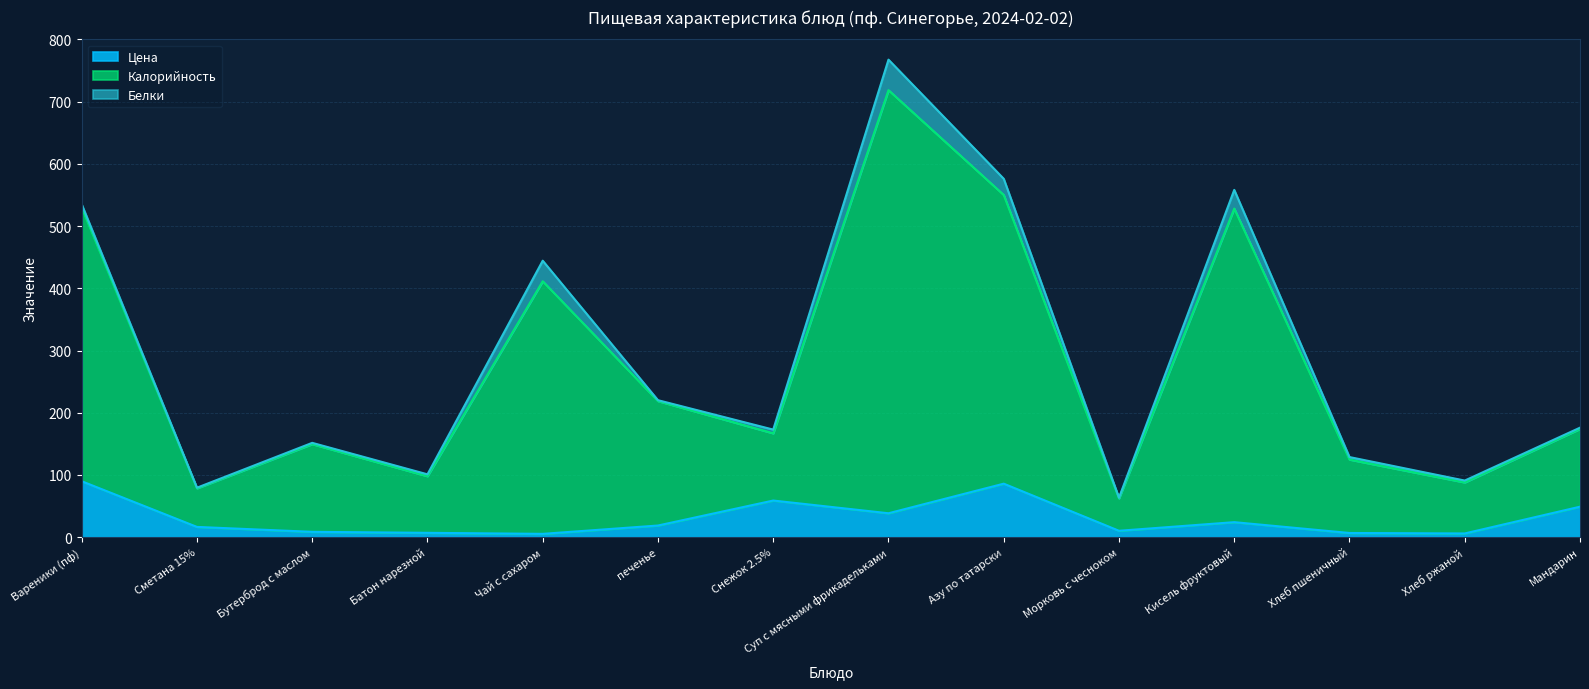

What is the maximum value for Цена?

89.9